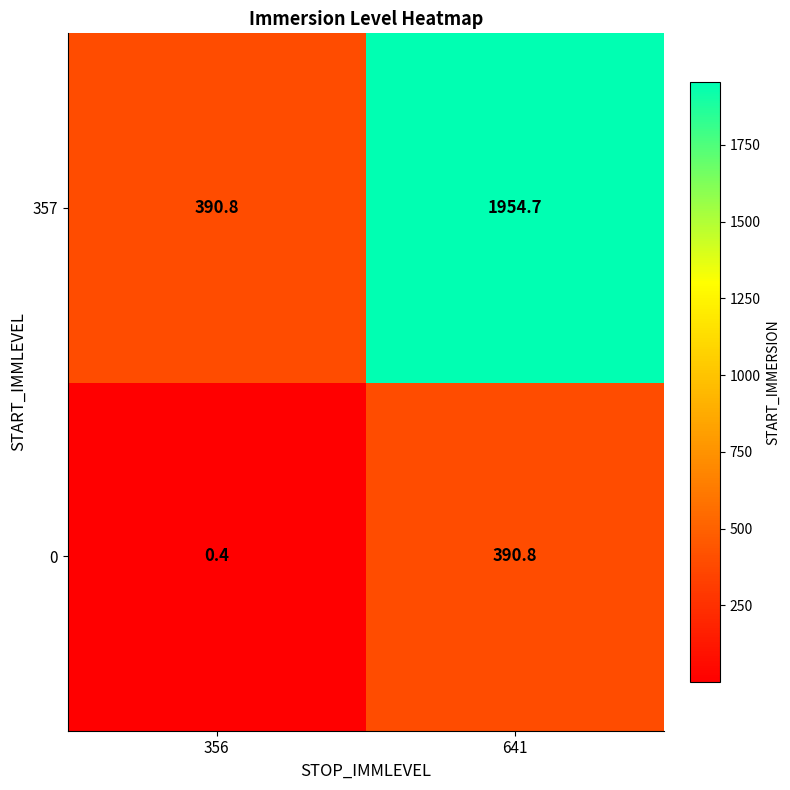

Is it true that 357 equals 115.6 at 356?

False